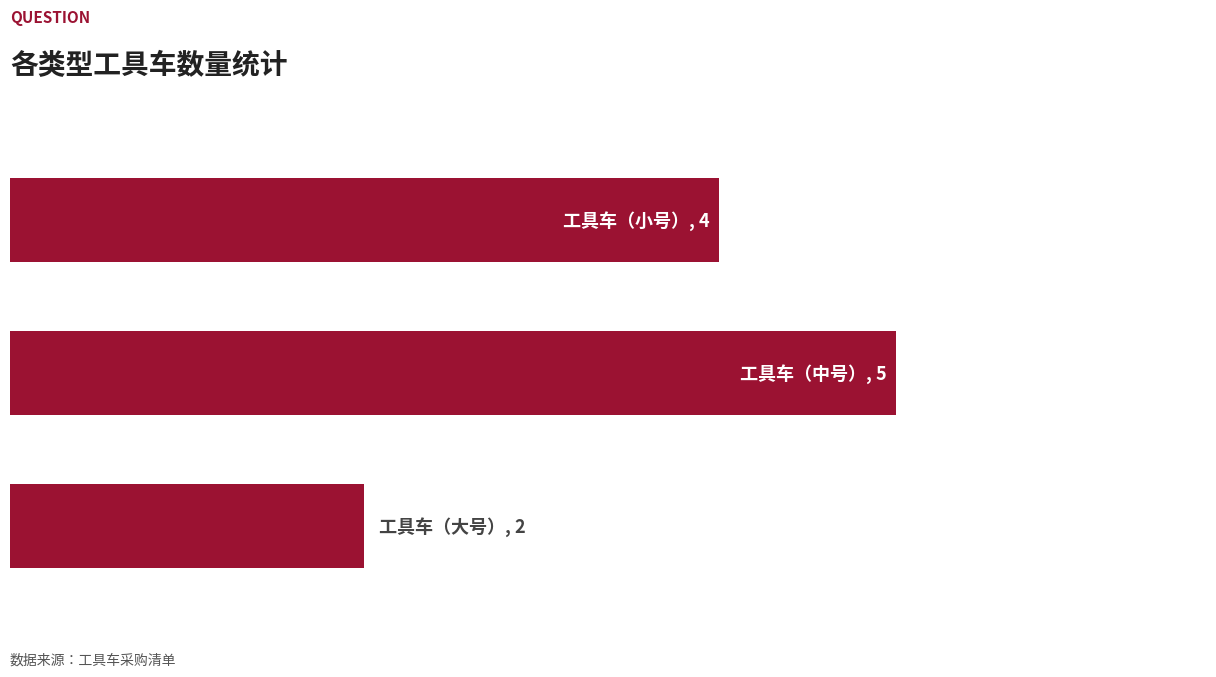

What is the sum of all values?

11